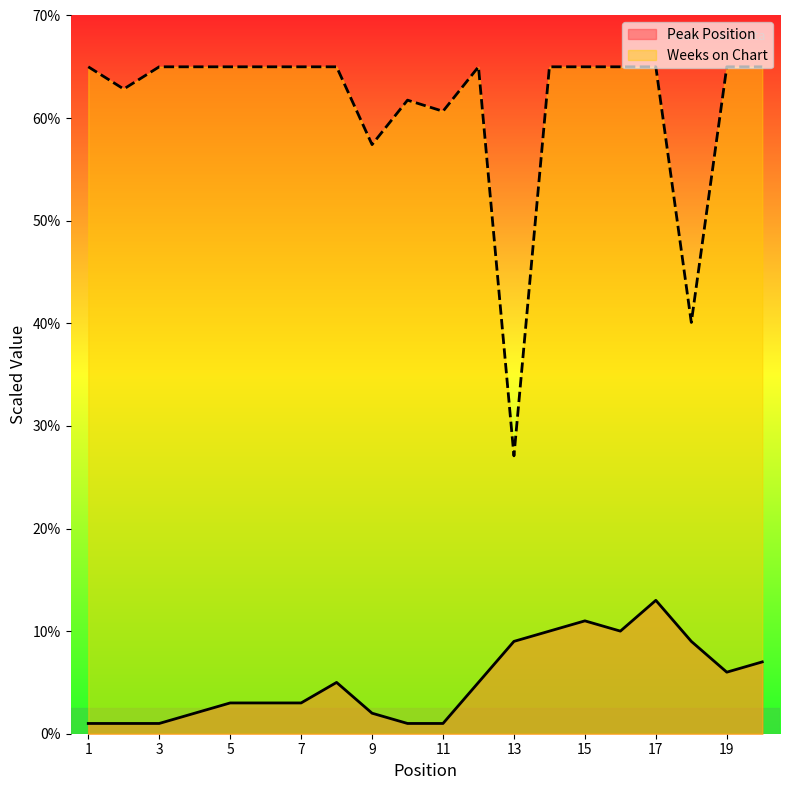

Between 5 and 12, which series saw the biggest shift?

Peak Position